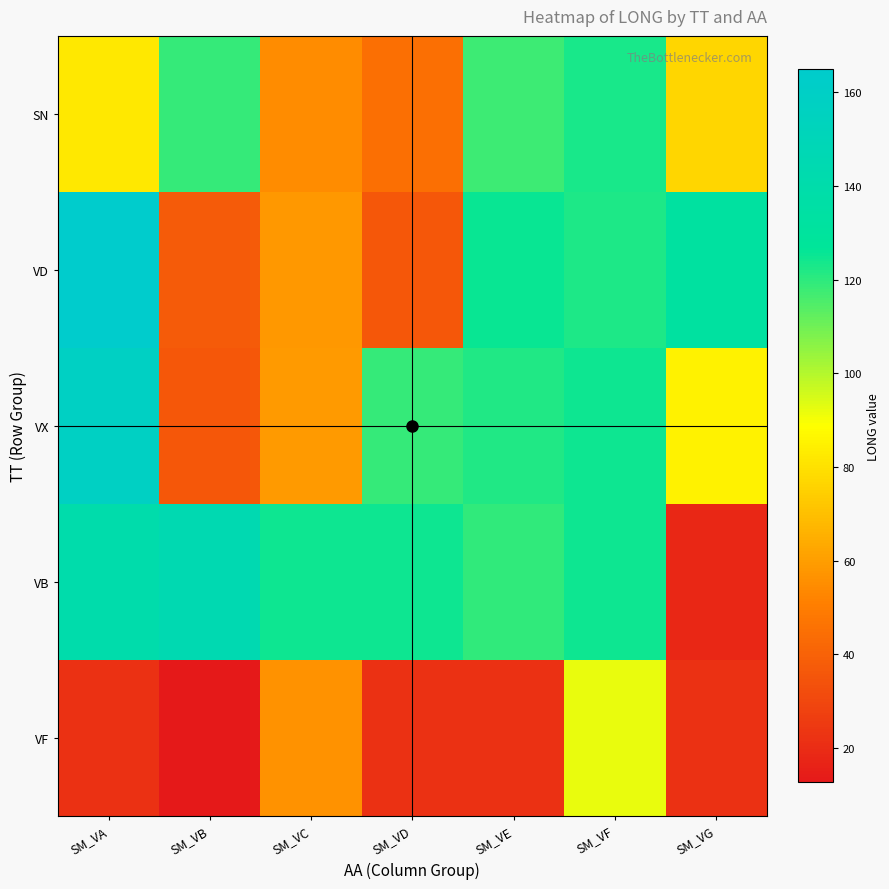

Reading left to right, extract all data points from this chart.

SN: SM_VA=81.8	SM_VB=119.0	SM_VC=54.4	SM_VD=44.9	SM_VE=117.4	SM_VF=122.7	SM_VG=76.4
VD: SM_VA=164.9	SM_VB=37.4	SM_VC=58.4	SM_VD=36.3	SM_VE=125.5	SM_VF=122.6	SM_VG=132.7
VX: SM_VA=157.9	SM_VB=35.9	SM_VC=59.0	SM_VD=118.9	SM_VE=121.9	SM_VF=124.5	SM_VG=85.1
VB: SM_VA=140.3	SM_VB=145.2	SM_VC=124.5	SM_VD=124.5	SM_VE=119.4	SM_VF=124.7	SM_VG=18.2
VF: SM_VA=22.2	SM_VB=12.7	SM_VC=56.5	SM_VD=22.2	SM_VE=22.2	SM_VF=91.9	SM_VG=22.2